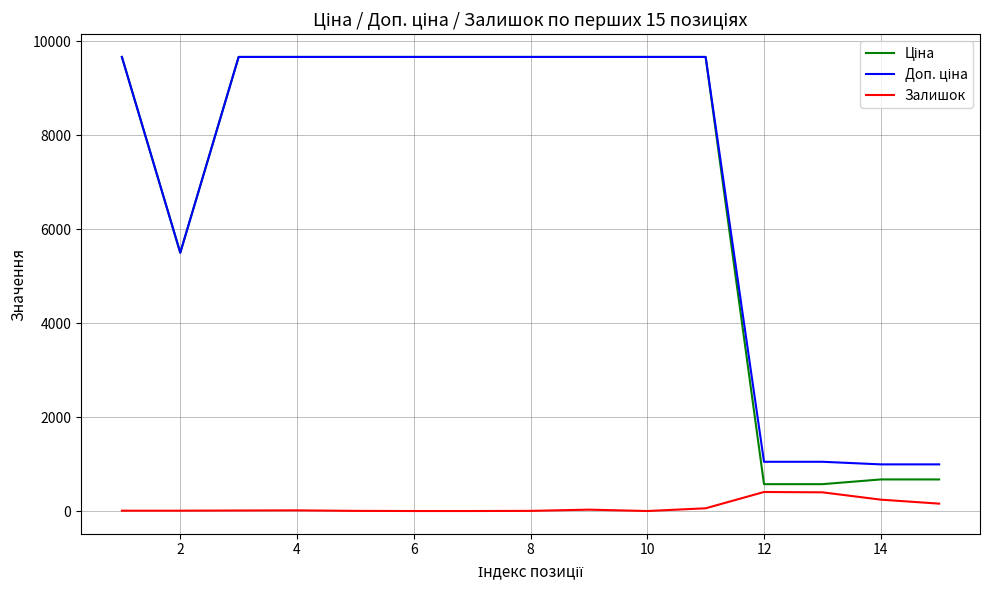

What is the greatest value displayed?

9664.7